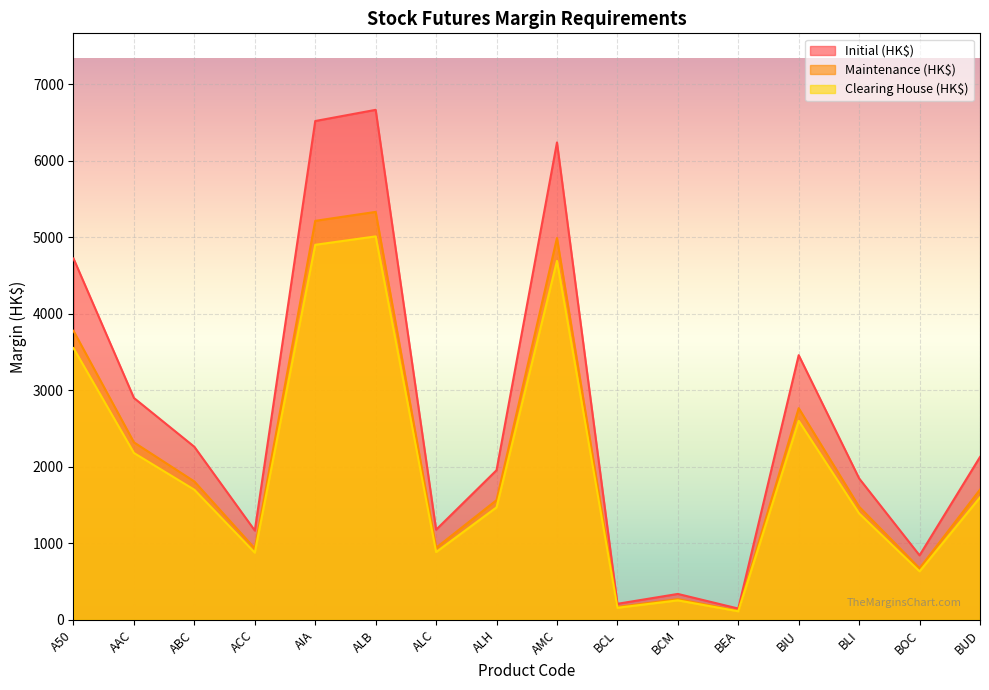

Rank the series by their average value, from lowest to highest.

Clearing House (HK$), Maintenance (HK$), Initial (HK$)